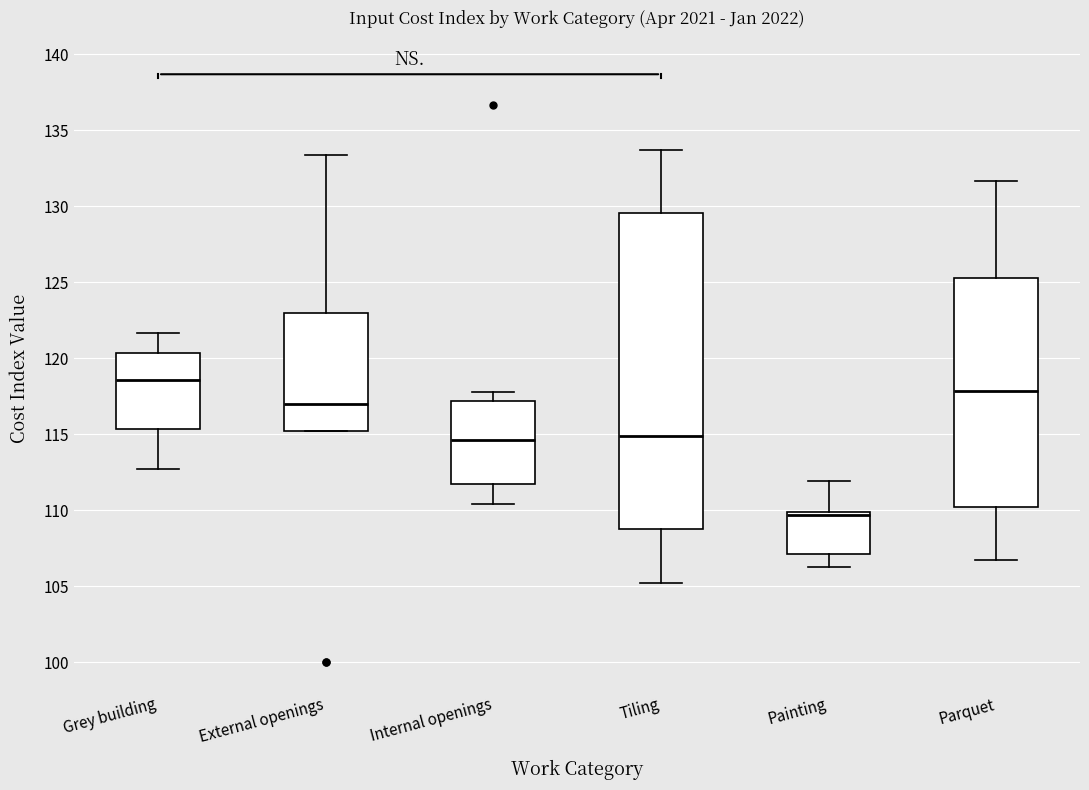

Where is the lower edge of the box for Tiling on the y-axis? The values are not printed on the chart, so give them approximately, as read against the axis.

109.0